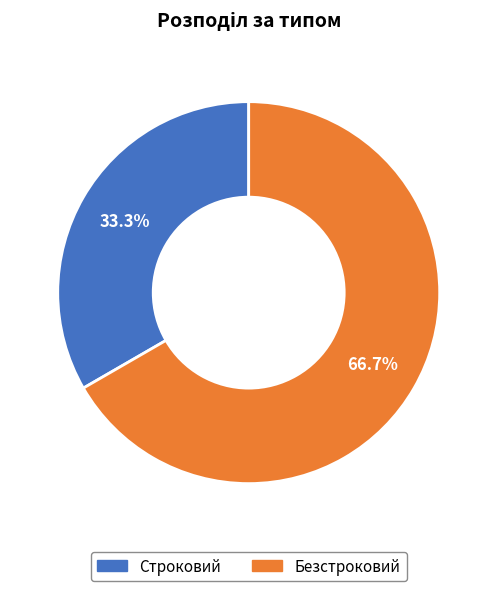

How much of the chart is everything except Безстроковий?

33.3%